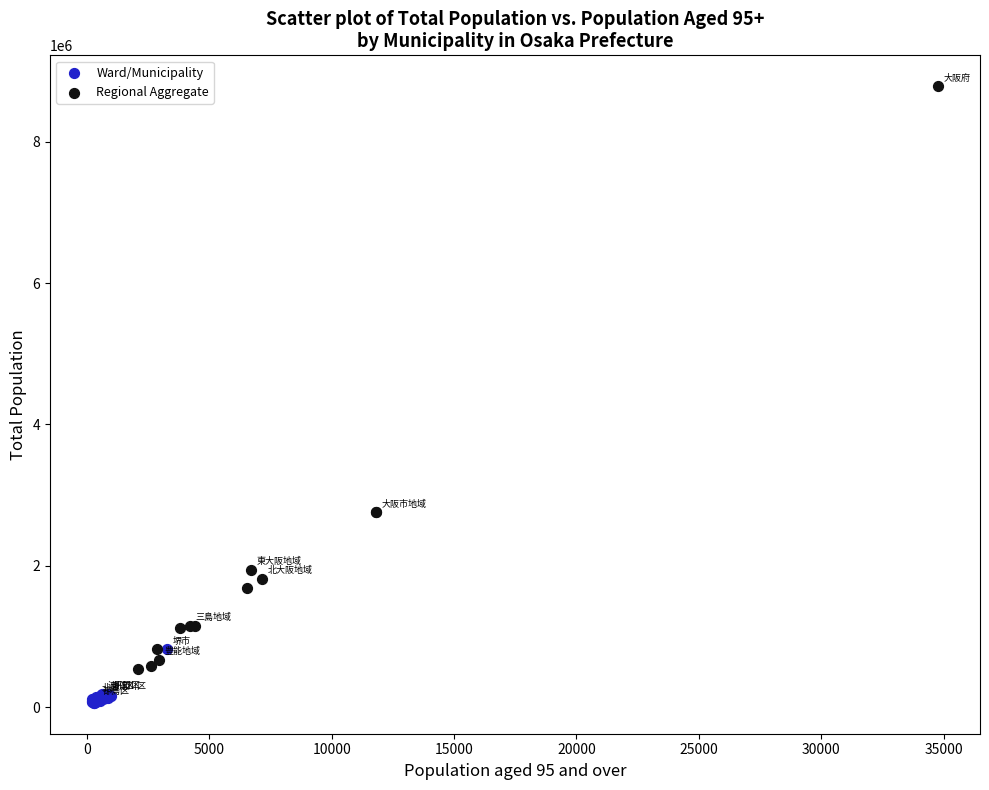

Which series contains the highest Y value?

Regional Aggregate